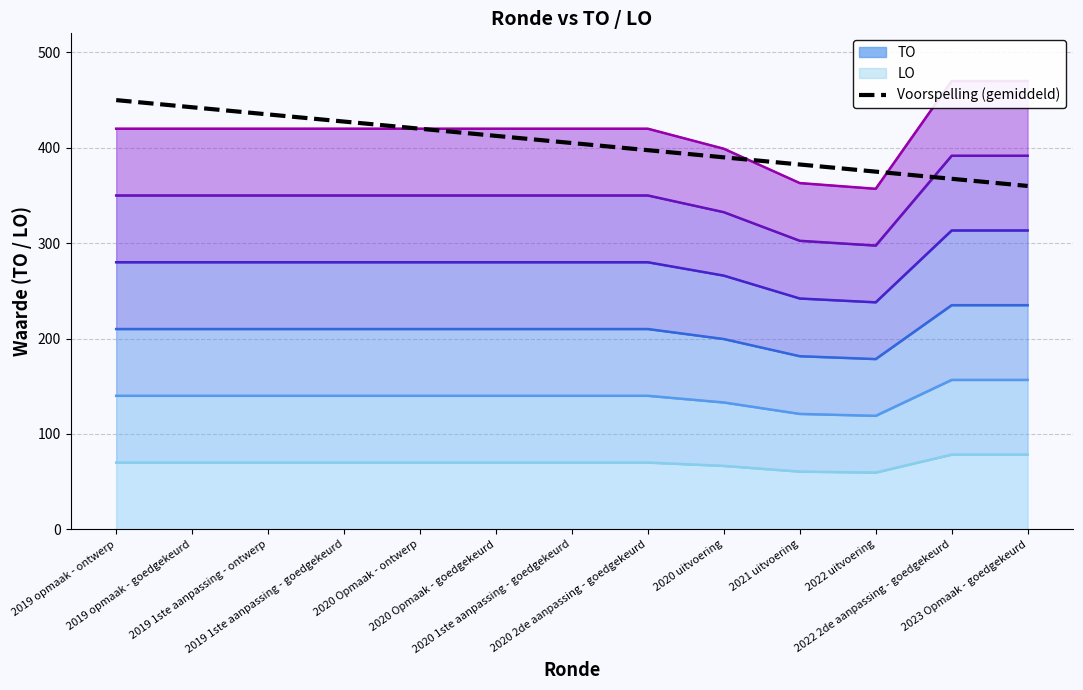

What is the label of the 6th point from the right?

2020 2de aanpassing - goedgekeurd